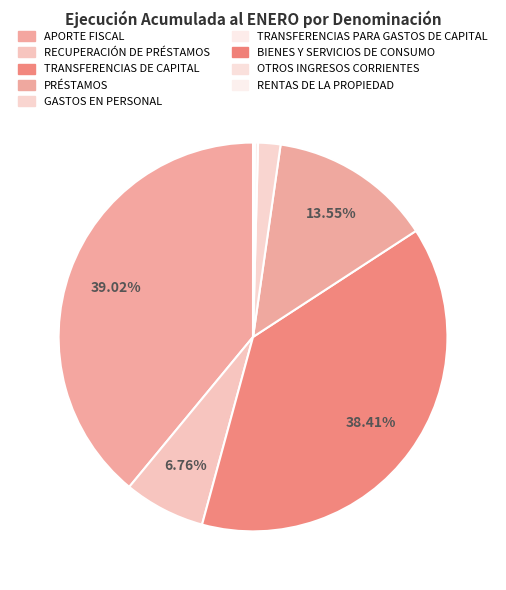

To the nearest percent, what is the difference between the largest and smallest slice percentages?

39%